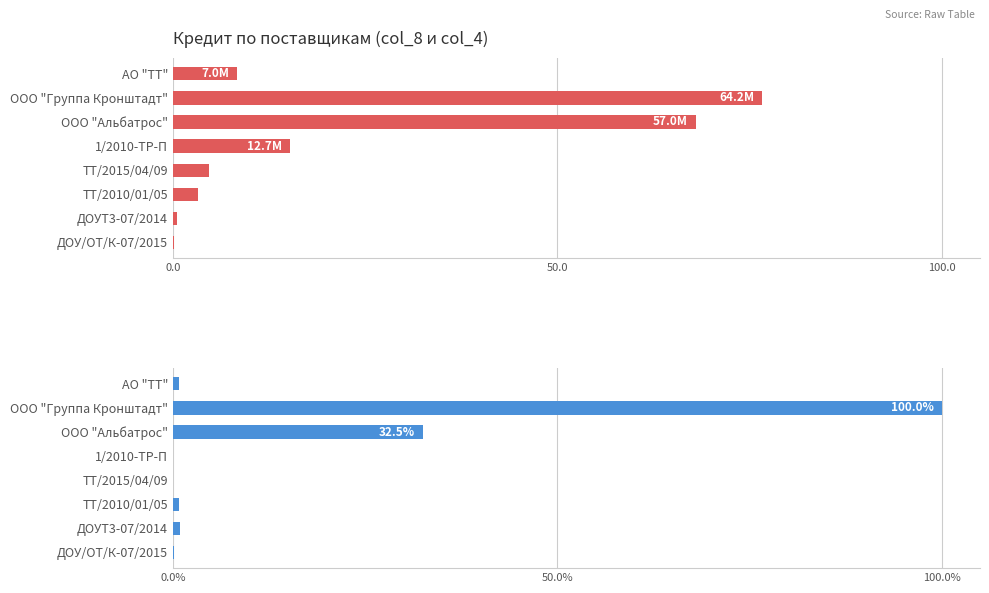

Which series changed the most between ДОУТ3-07/2014 and ДОУ/ОТ/К-07/2015?

col_4 (Кредит)